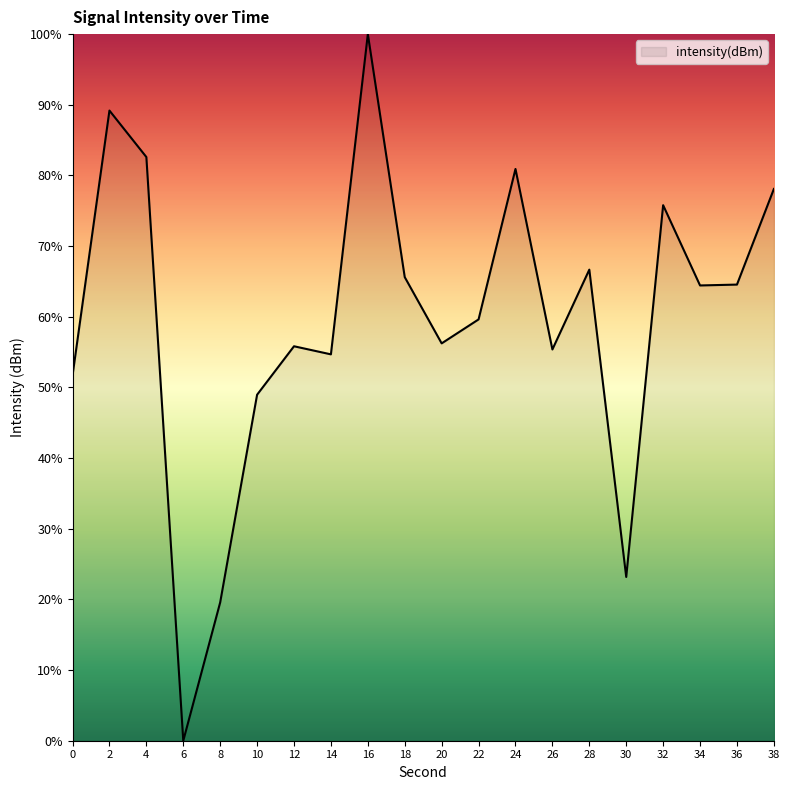

What is the difference between the maximum and minimum values?

100.0